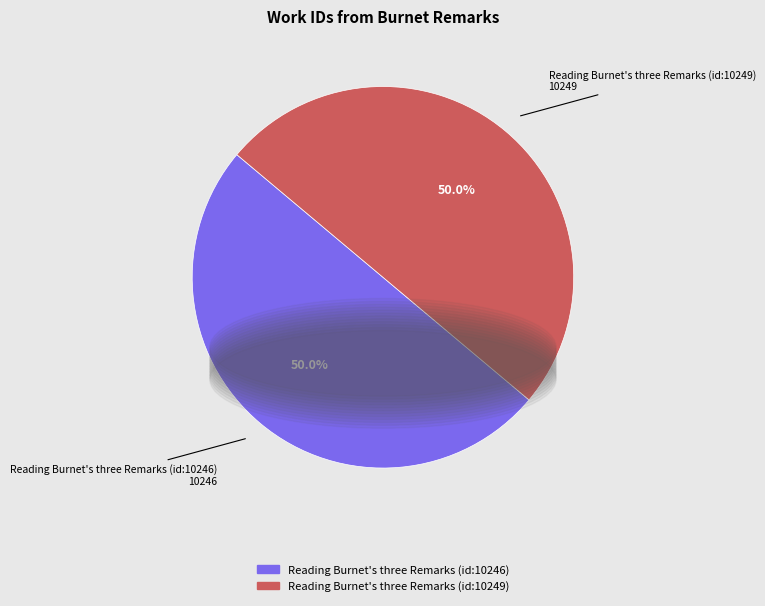

The Reading Burnet's three Remarks (id:10249) slice represents 50% of the pie. True or false?

True